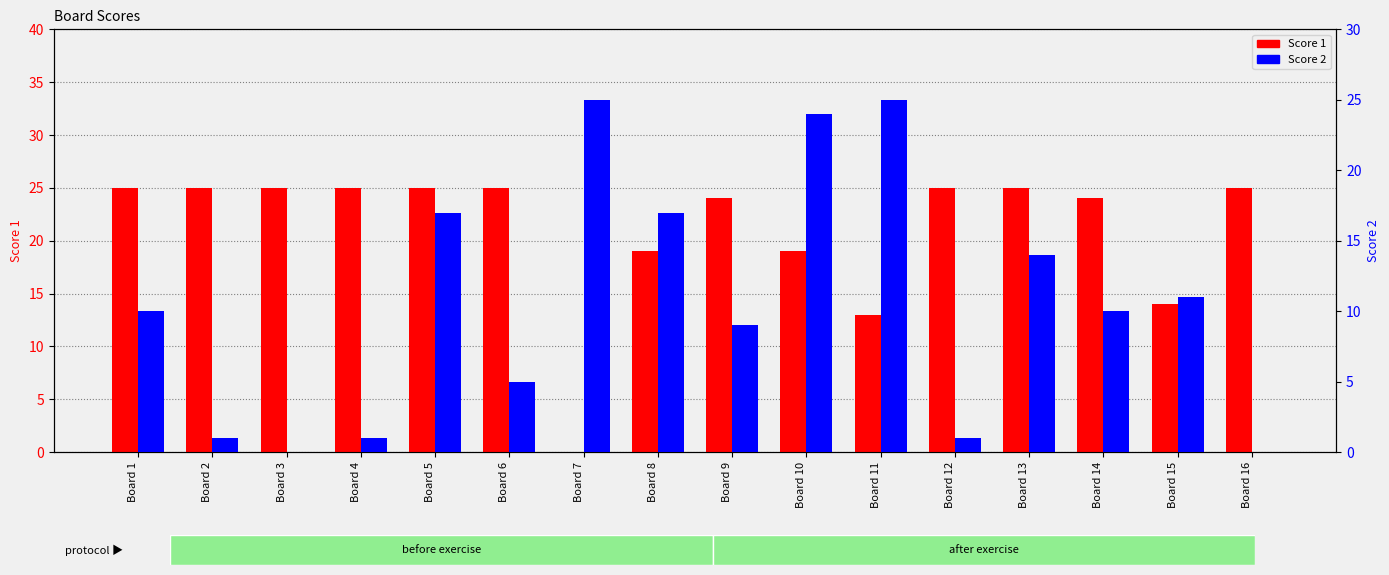

Does the chart contain any negative values?

No